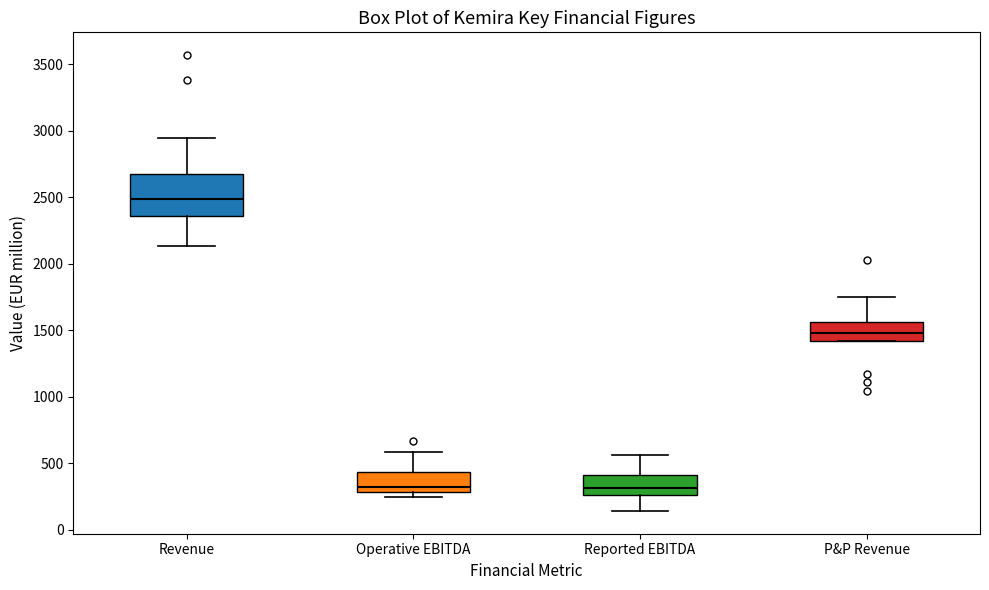

Reading left to right, transcribe this box plot: for each box, give where its median line is, the range the box spans, and where its two whiskers end, as read against the y-axis. The values are not printed on the chart, so give them approximately, as read against the axis.

Revenue: median 2500, box 2350 to 2650, whiskers 2150 to 2950
Operative EBITDA: median 300 (just above the box's lower edge), box 300 to 450, whiskers 250 to 600
Reported EBITDA: median 300, box 250 to 400, whiskers 150 to 550
P&P Revenue: median 1500, box 1400 to 1550, whiskers 1400 to 1750